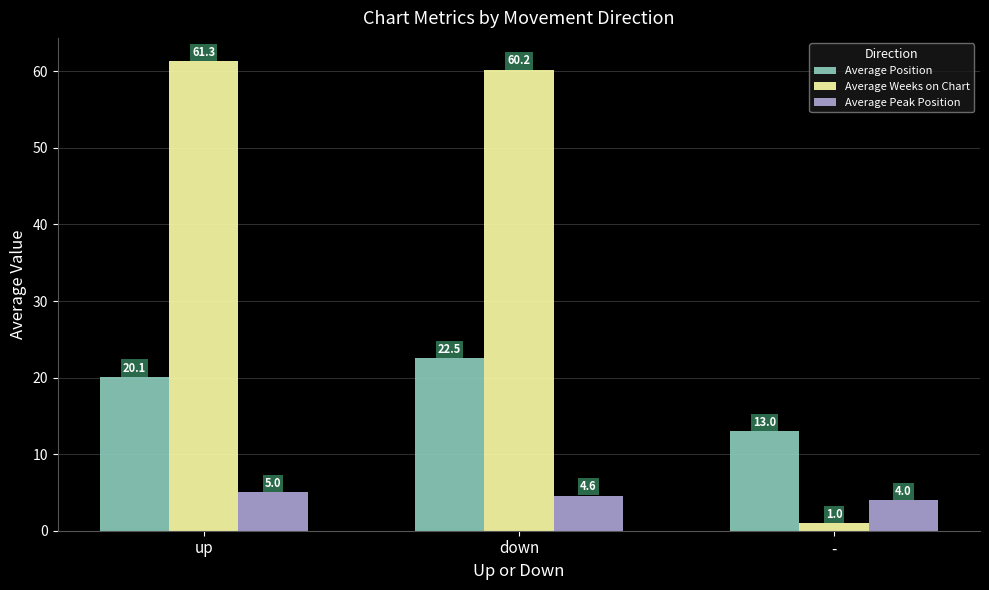

List the labels in order of Average Weeks on Chart value, largest first.

up, down, -